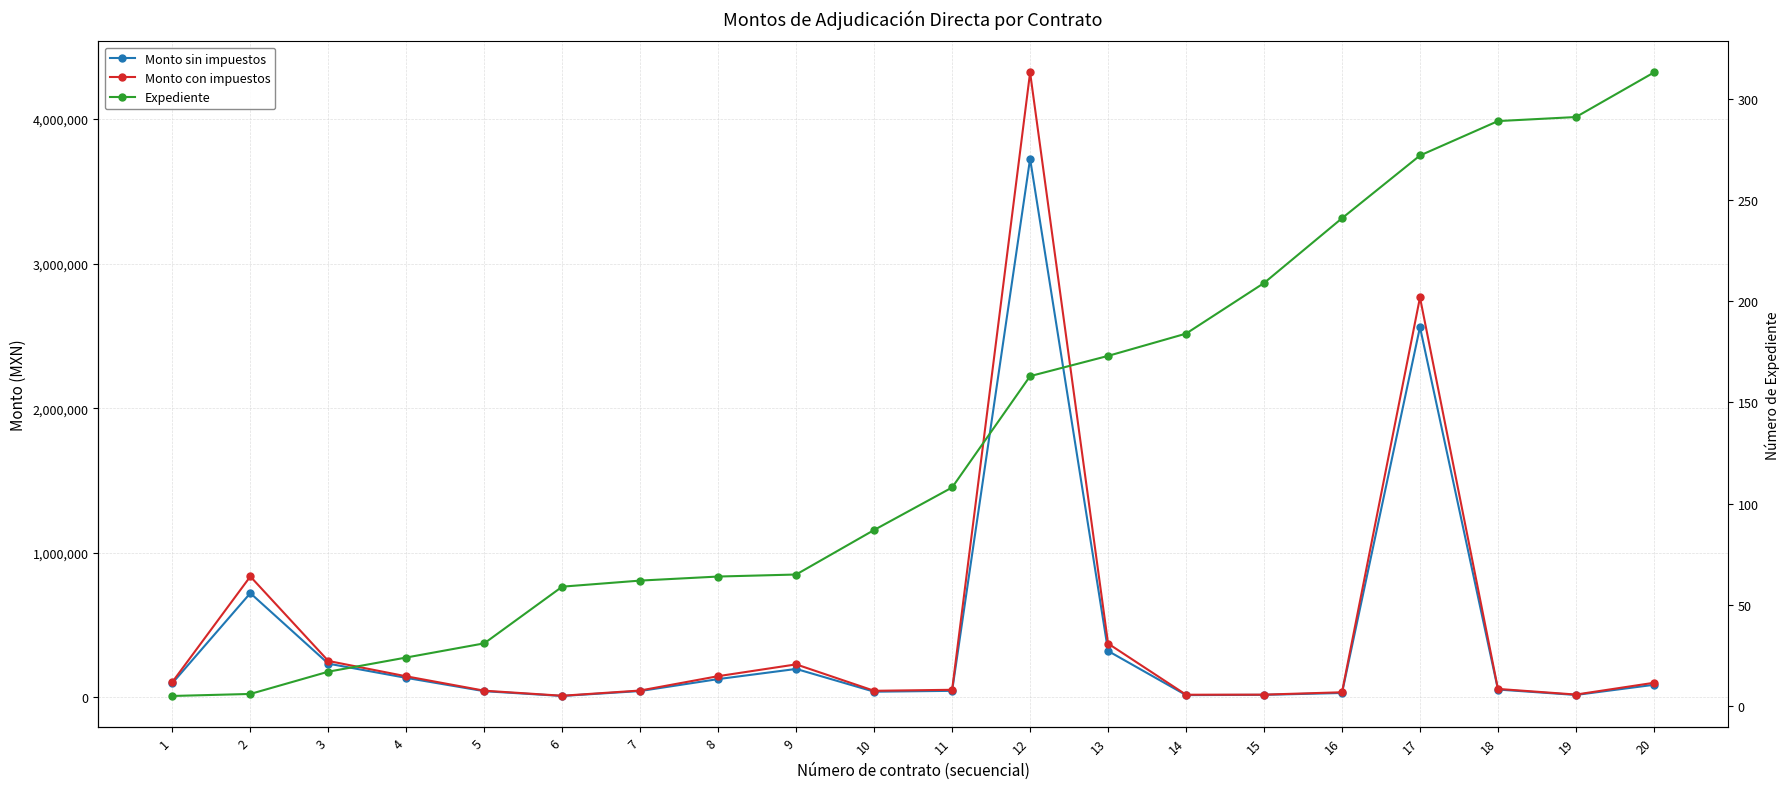

What is the difference between the highest and lowest values at 16?

35115.8